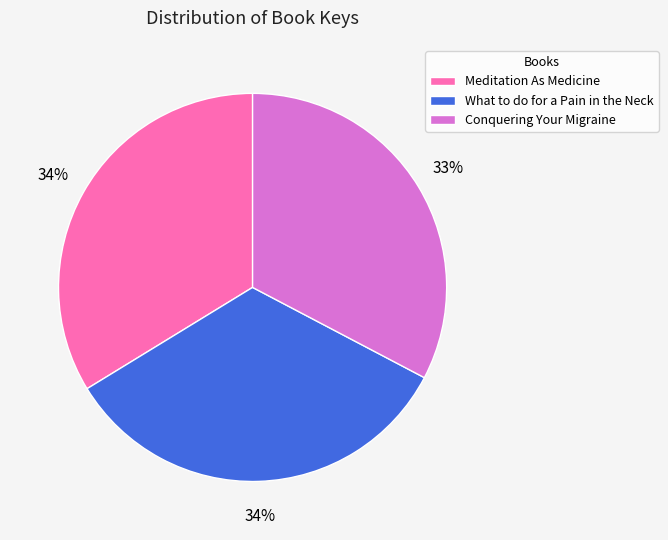

Combined, do Meditation As Medicine and What to do for a Pain in the Neck account for over 50%?

Yes